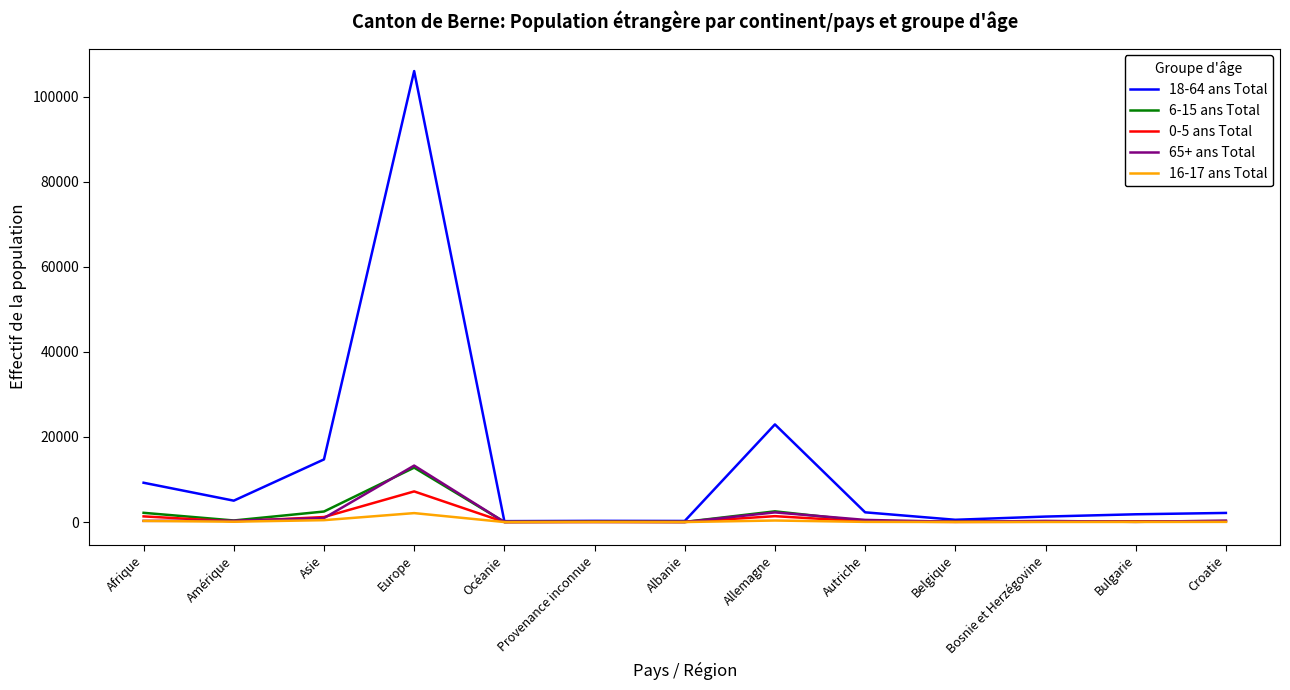

Which category has the highest value across all series?

Europe